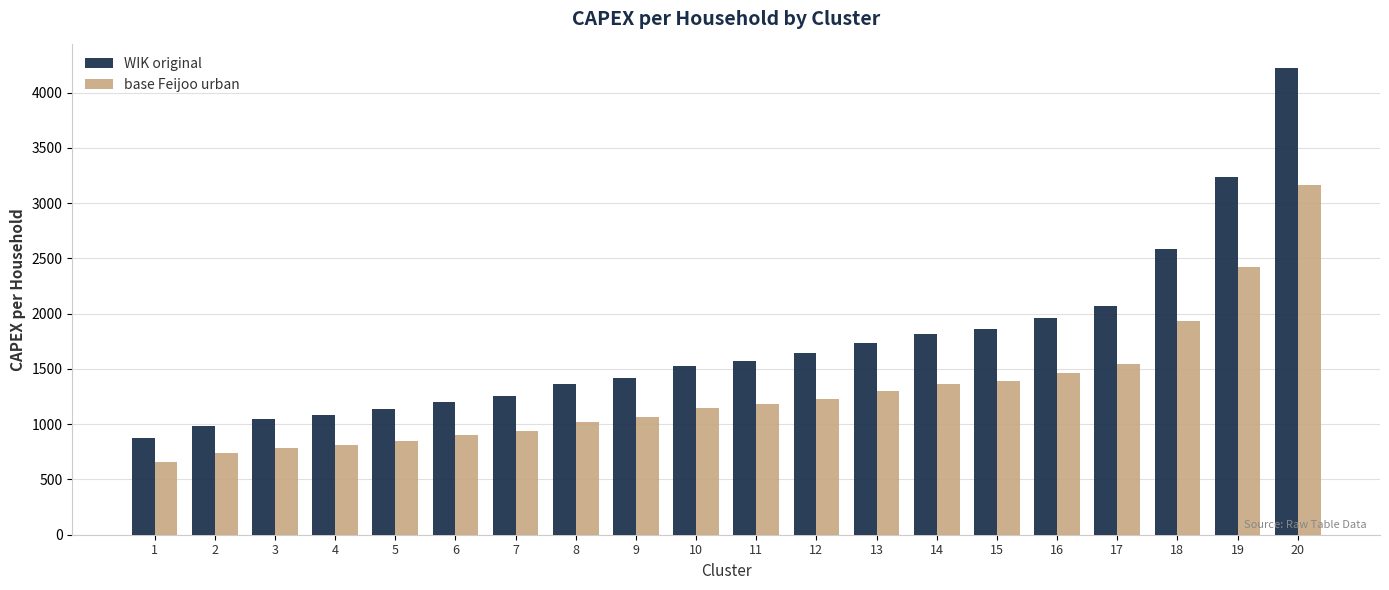

At which label is WIK original closest to 2550?

18